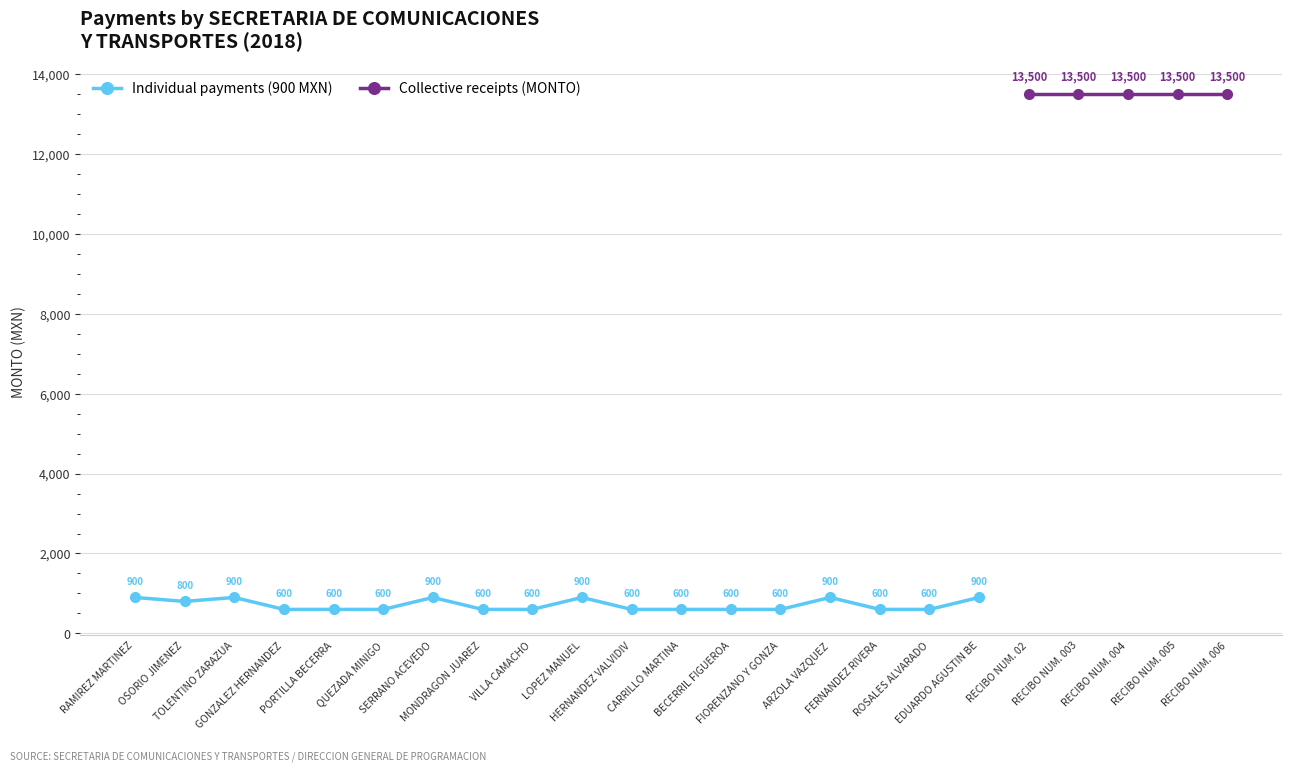

What is the maximum value shown in the chart?

900